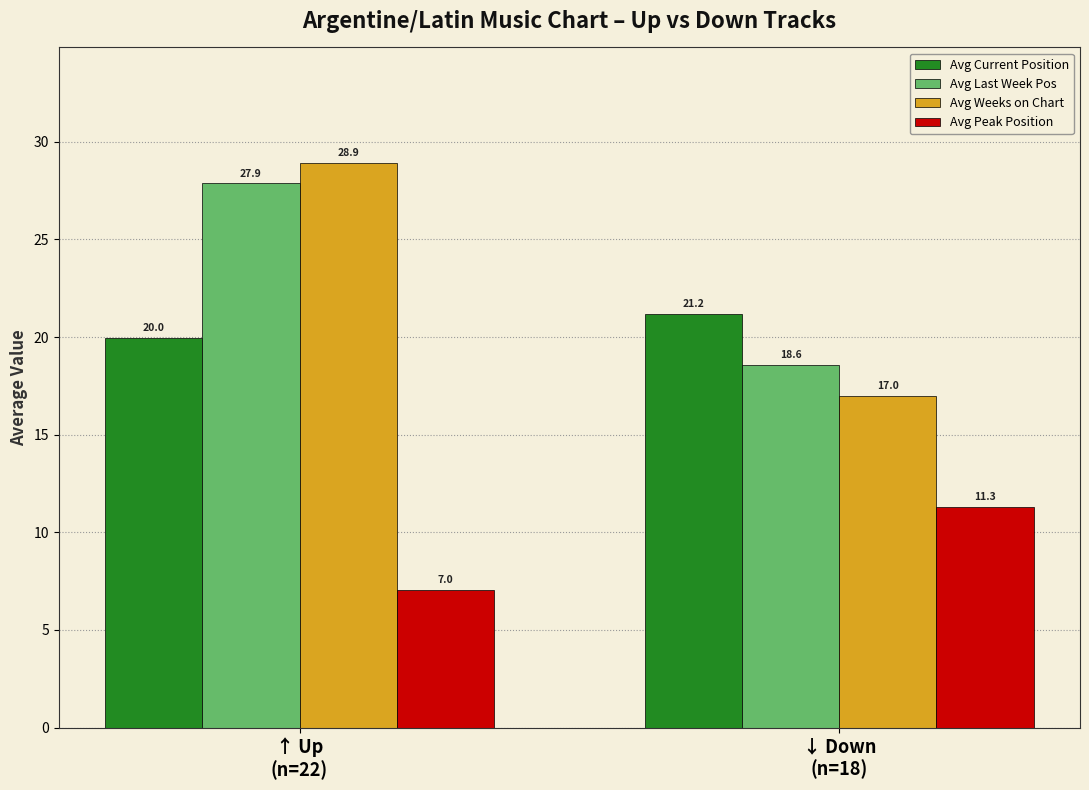

What is the label of the 1st bar from the left?

↑ Up
(n=22)